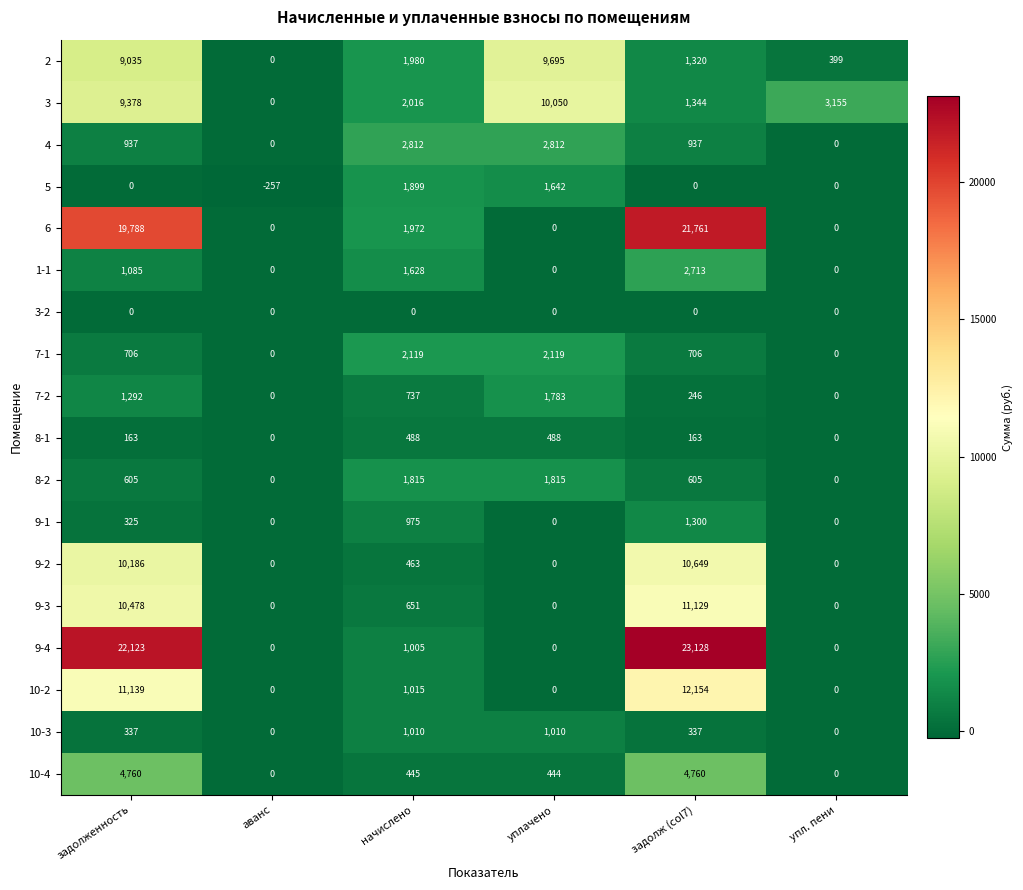

At which label does 6 first exceed 1972?

задолженность